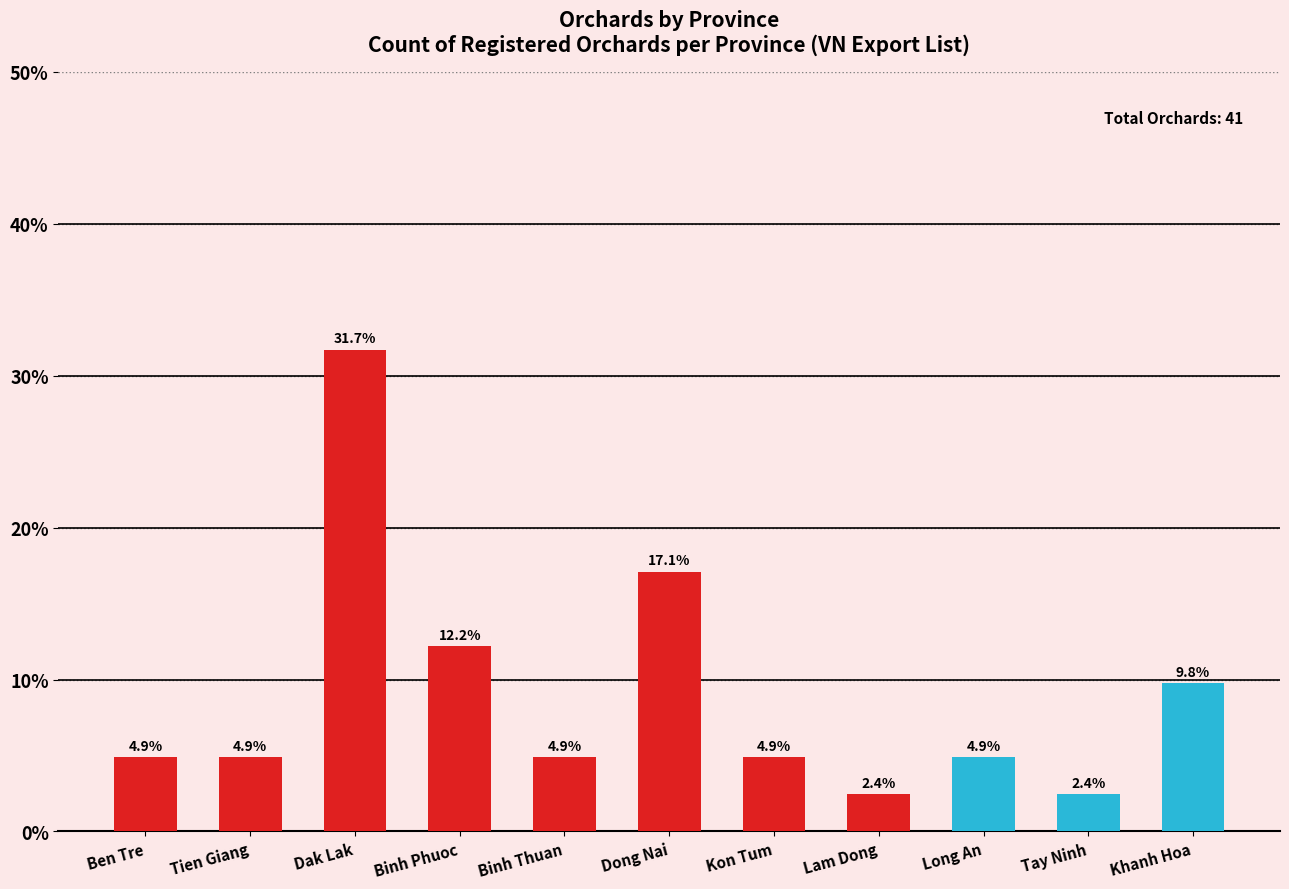

What is the label of the 9th bar from the right?

Dak Lak